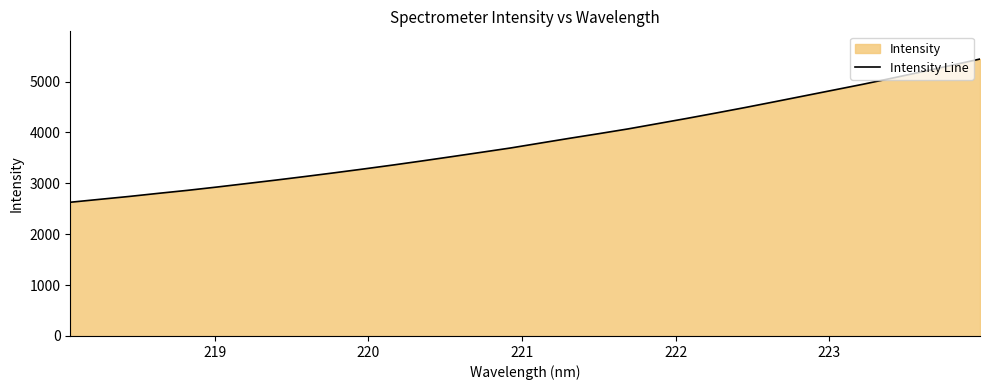

True or false: the data has more than 1 interior local peaks.

False